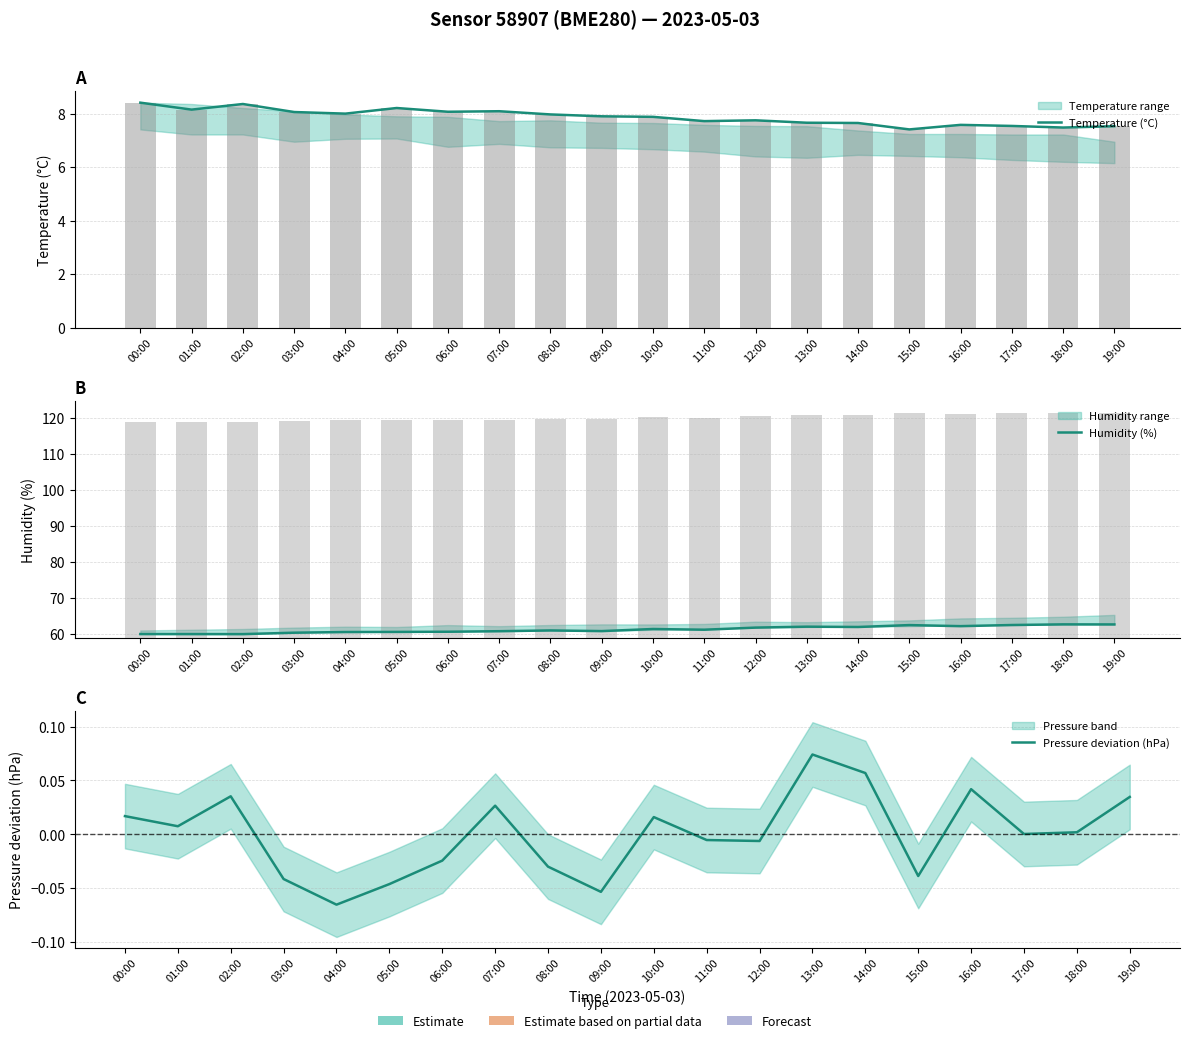

Which has a higher value, 06:00 or 11:00?

06:00